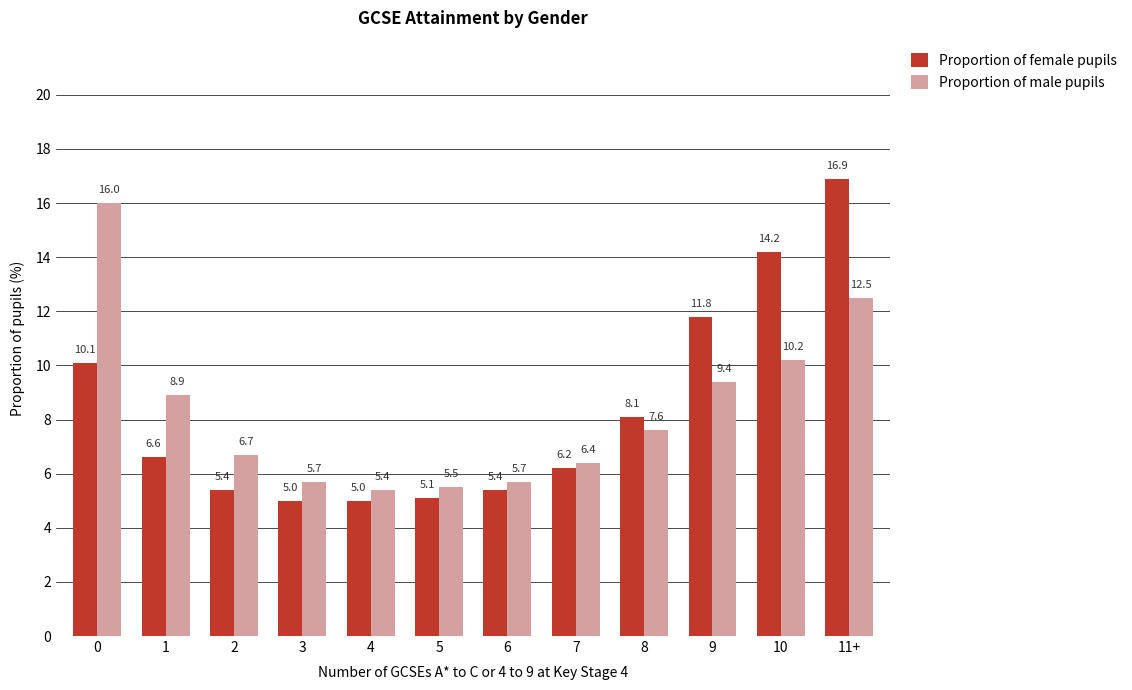

What is the maximum value for Proportion of male pupils?

16.0